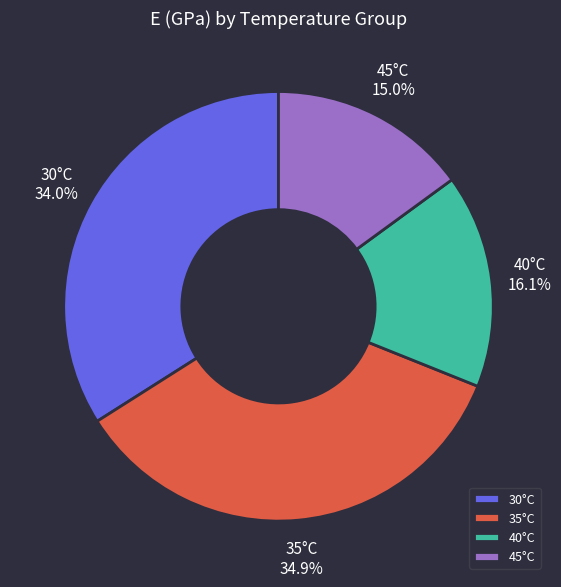

To the nearest percent, what is the average slice percentage?

25%